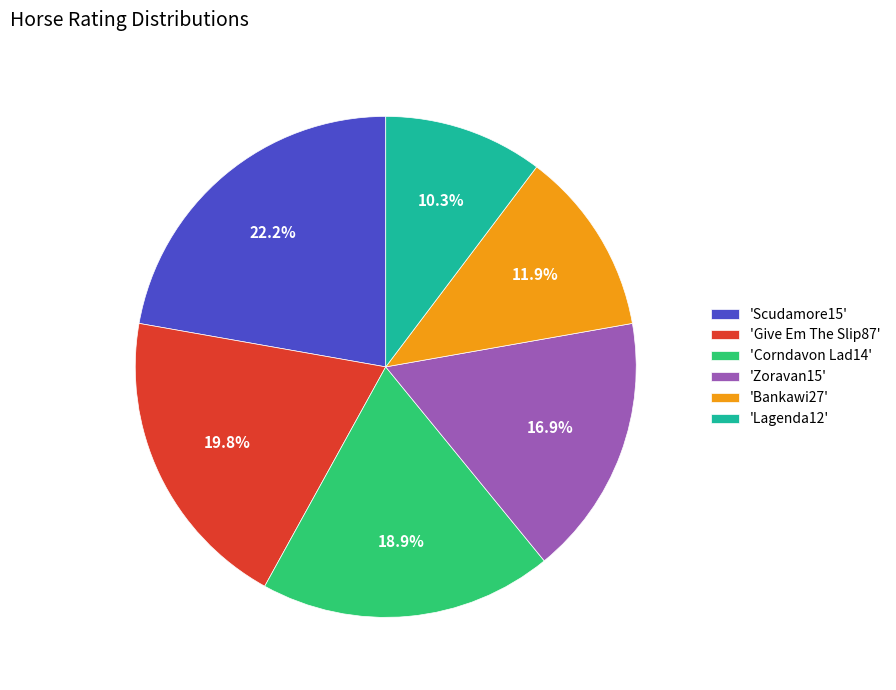

What is the ratio of the value at 'Lagenda12' to the value at 'Scudamore15'?

0.5